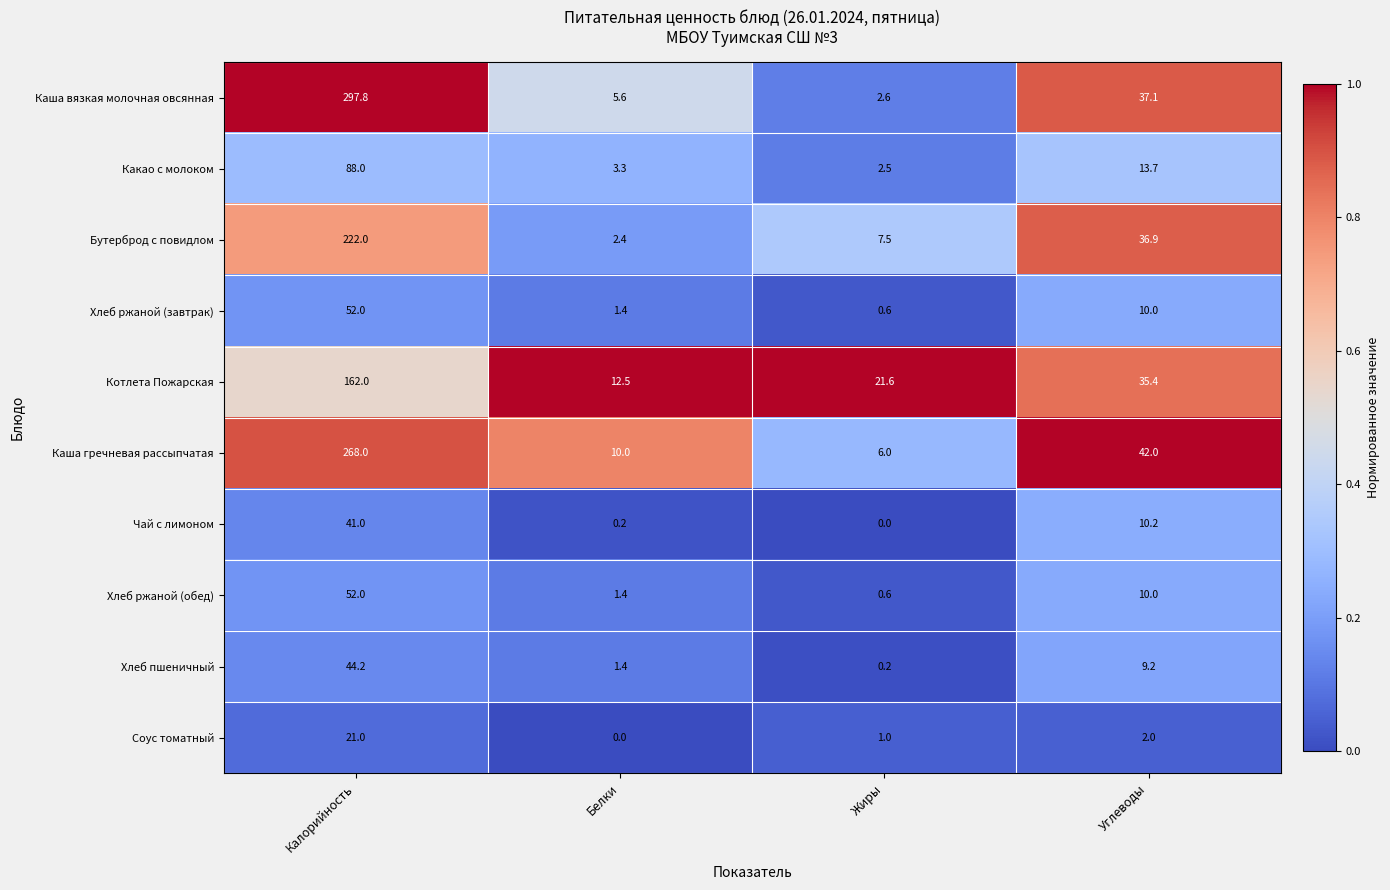

At how many categories does at least one series exceed 0?

4